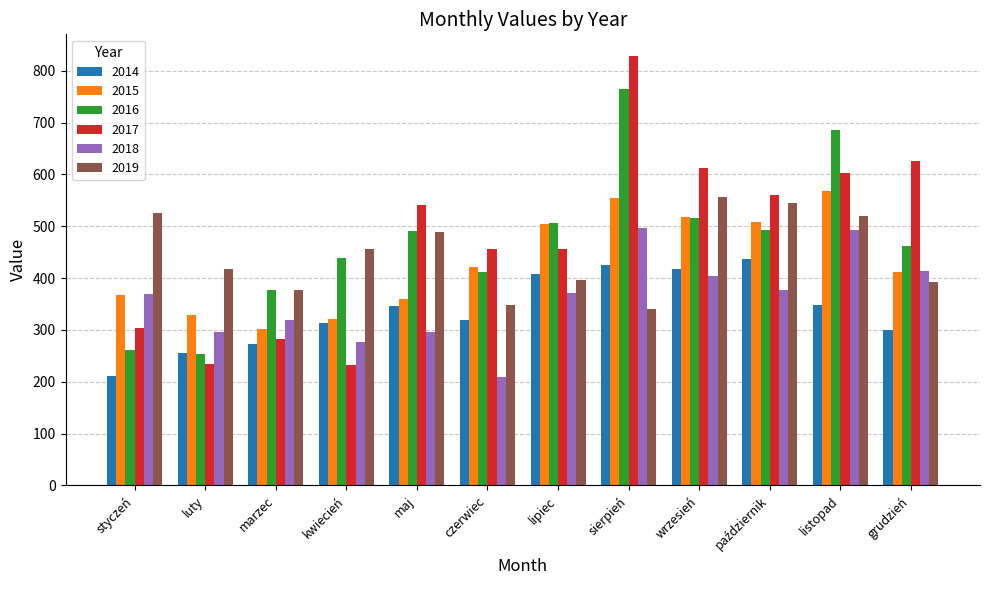

What is the difference between the second highest and second lowest values in the 2015 series?

232.8